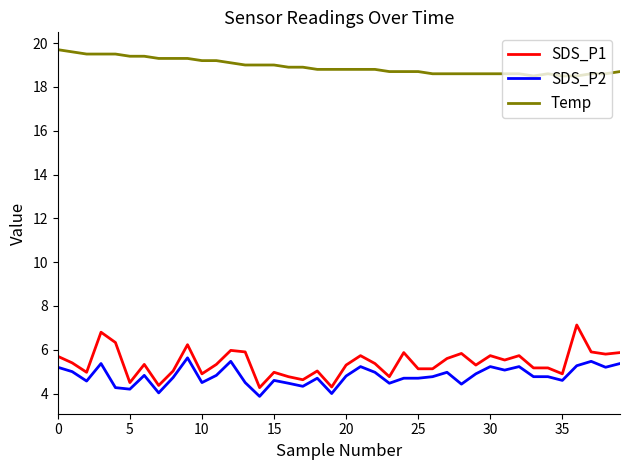

How many categories are shown in the chart?

40